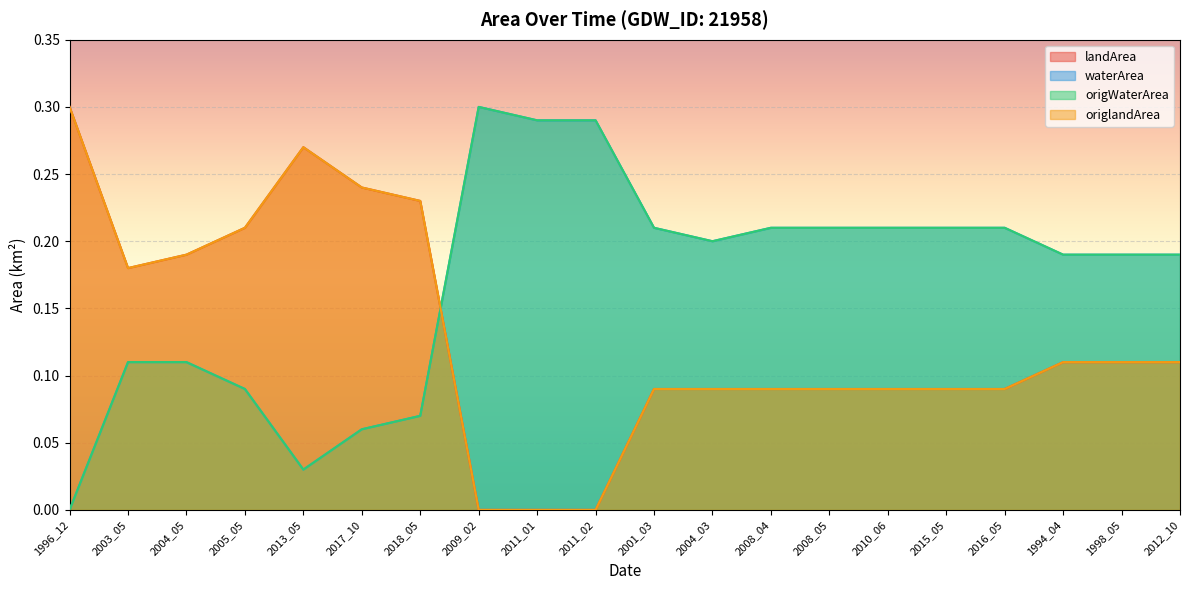

Reading right to left, extract all data points from this chart.

landArea: 0.1	0.1	0.1	0.1	0.1	0.1	0.1	0.1	0.1	0.1	0.0	0.0	0.0	0.2	0.2	0.3	0.2	0.2	0.2	0.3
waterArea: 0.2	0.2	0.2	0.2	0.2	0.2	0.2	0.2	0.2	0.2	0.3	0.3	0.3	0.1	0.1	0.0	0.1	0.1	0.1	0.0
origWaterArea: 0.2	0.2	0.2	0.2	0.2	0.2	0.2	0.2	0.2	0.2	0.3	0.3	0.3	0.1	0.1	0.0	0.1	0.1	0.1	0.0
origlandArea: 0.1	0.1	0.1	0.1	0.1	0.1	0.1	0.1	0.1	0.1	0.0	0.0	0.0	0.2	0.2	0.3	0.2	0.2	0.2	0.3